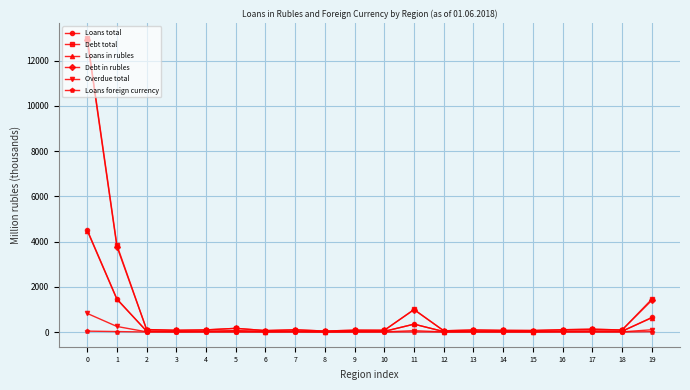

Is the value of Debt in rubles at 8 greater than the value of Loans total at 0?

No